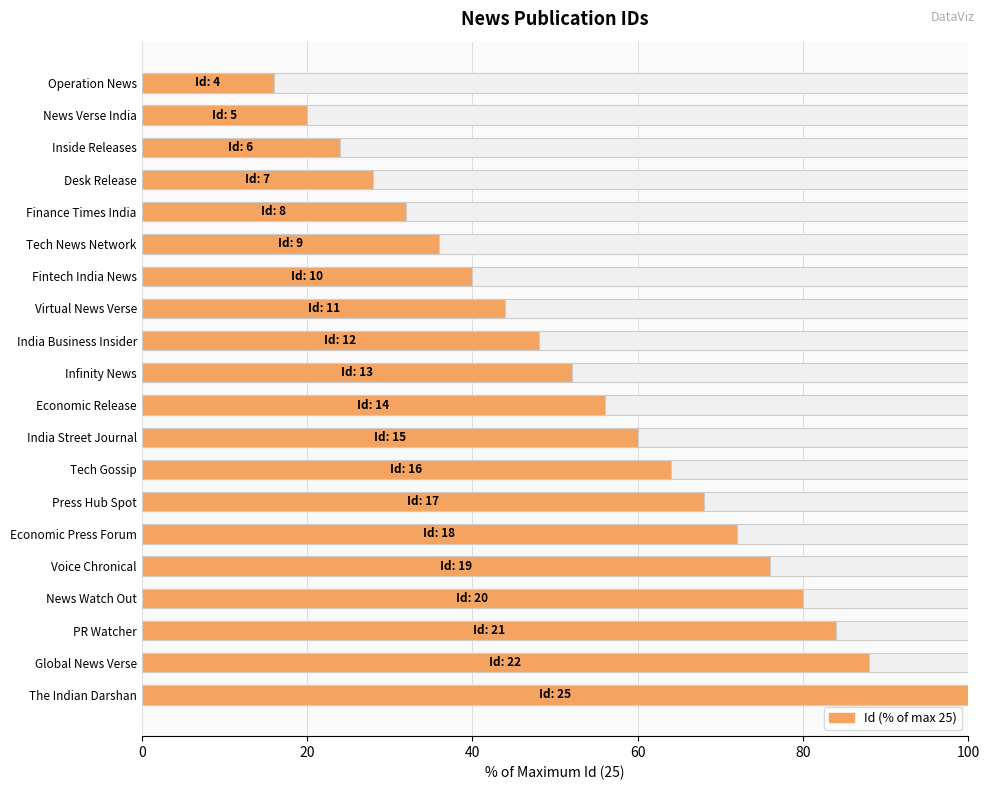

Reading left to right, extract all data points from this chart.

16.0	20.0	24.0	28.0	32.0	36.0	40.0	44.0	48.0	52.0	56.0	60.0	64.0	68.0	72.0	76.0	80.0	84.0	88.0	100.0